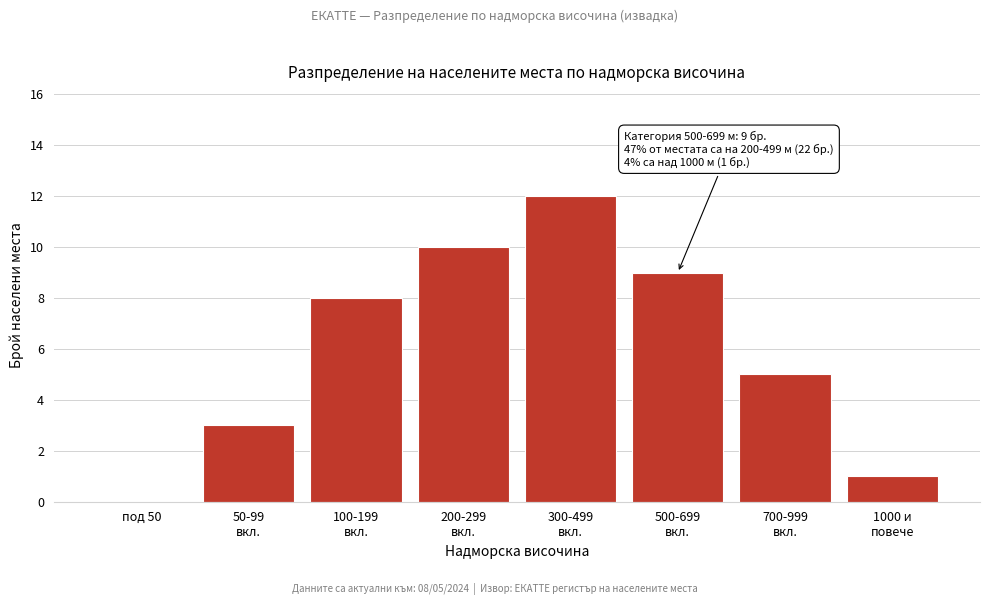

What is the greatest value displayed?

12